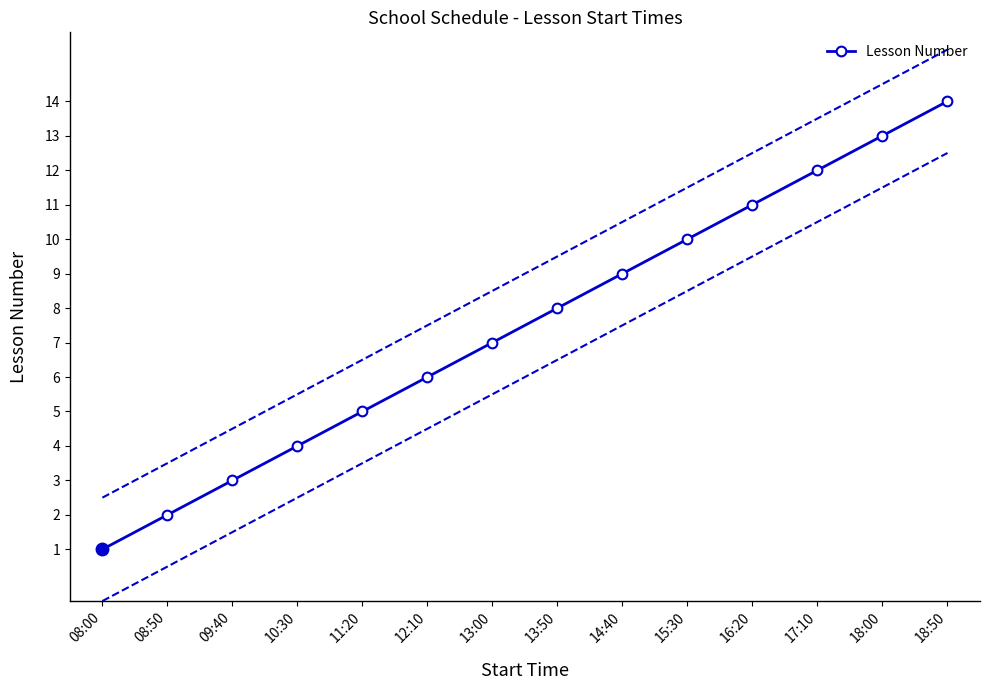

Between 16:20 and 18:00, which is larger?

18:00